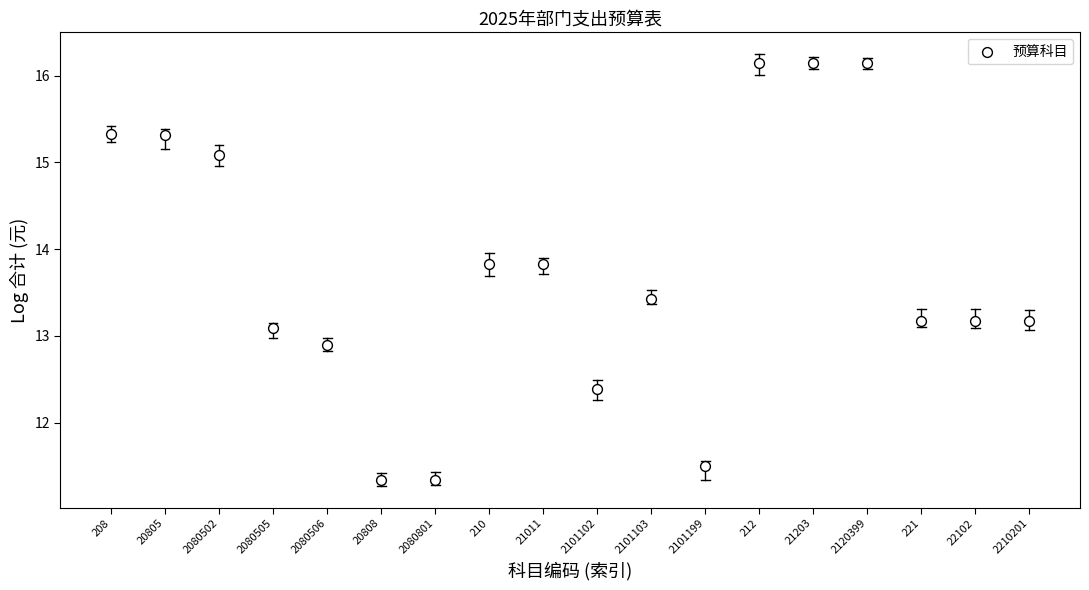

What is the range of Y values (max minus min)?

4.8